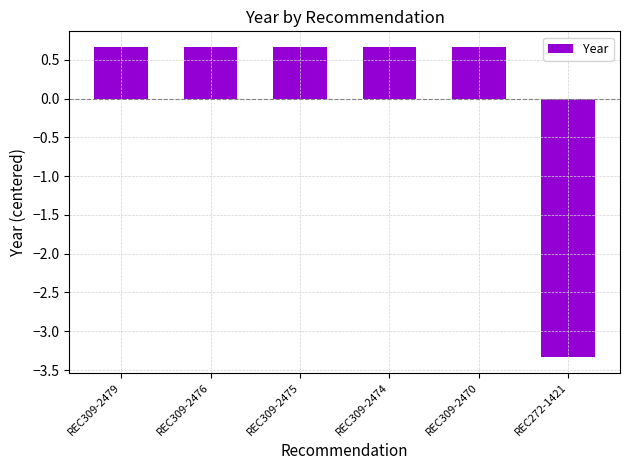

Reading left to right, transcribe all the data shown in this chart.

0.7	0.7	0.7	0.7	0.7	-3.3